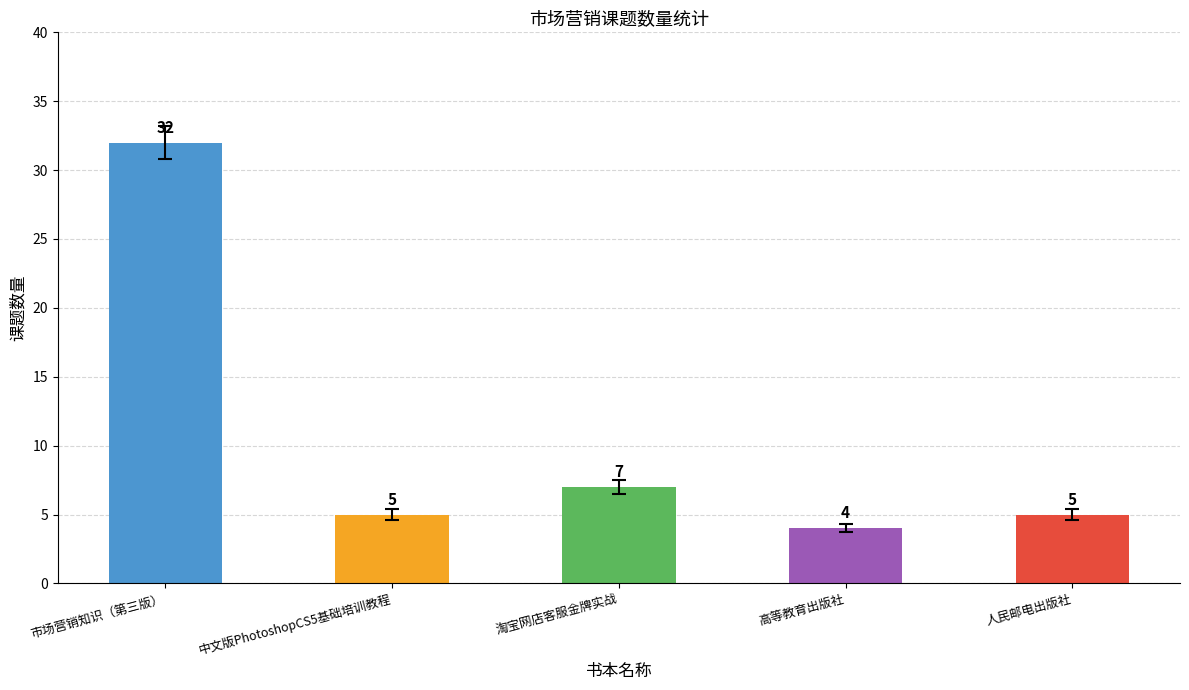

How many bars are there in total?

5